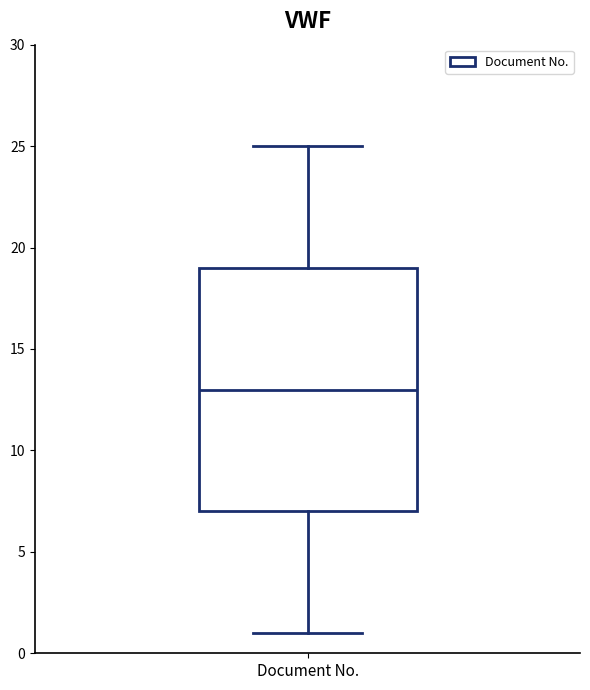

Read this box plot against the y-axis: the position of the median line, the range covered by the box, and the ends of both whiskers. The values are not printed on the chart, so give them approximately, as read against the axis.

median 13, box 7 to 19, whiskers 1 to 25